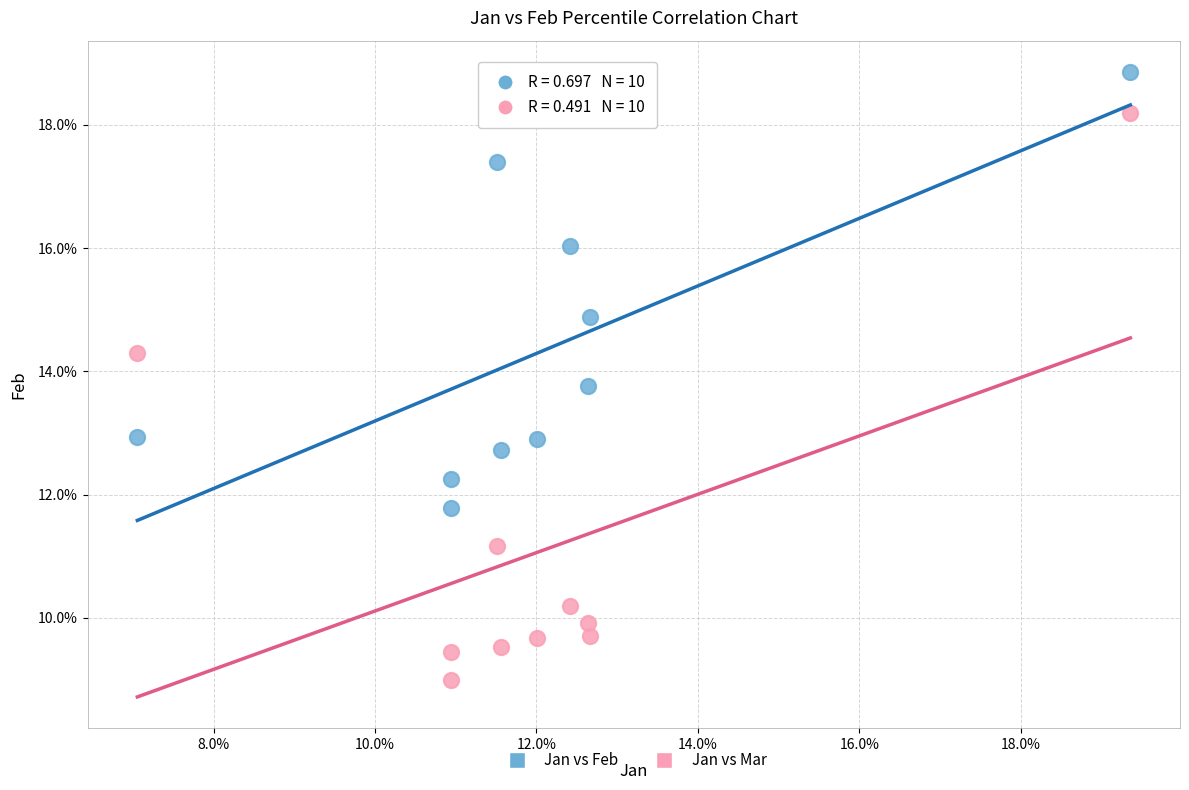

Which series contains the highest Y value?

Jan vs Feb